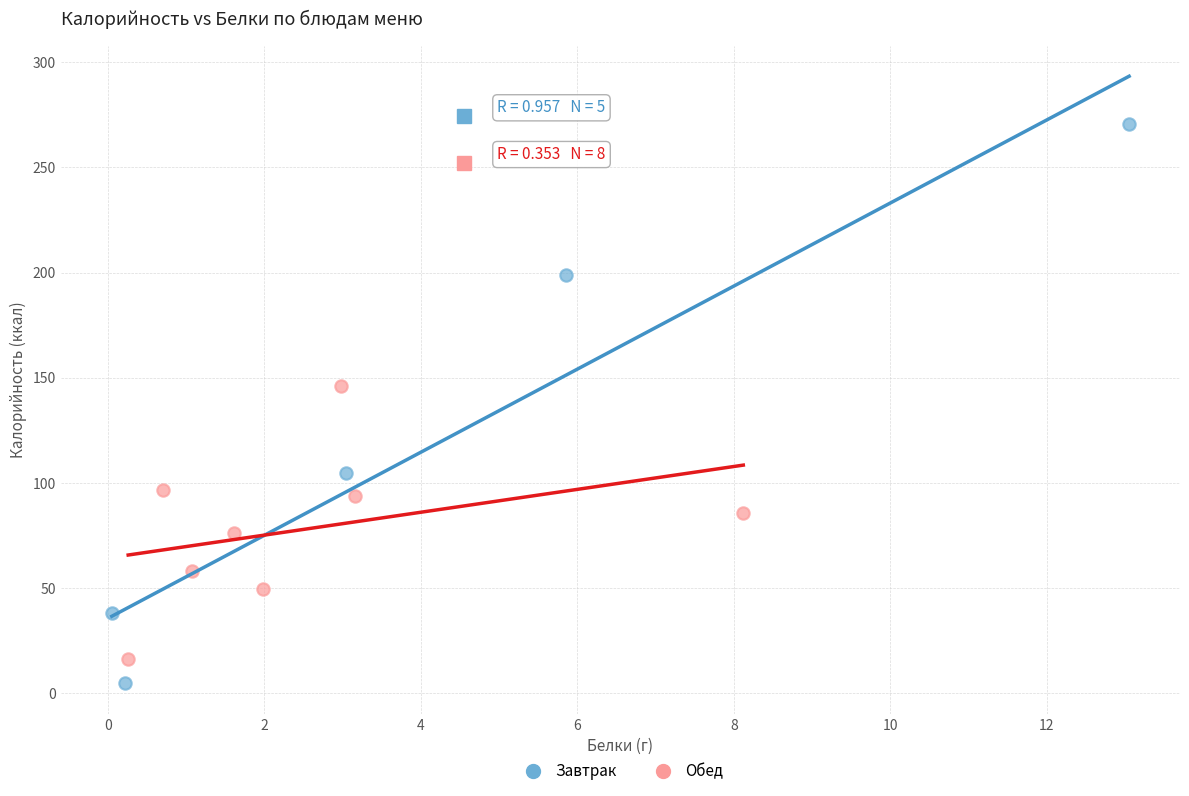

Which series reaches the maximum Y coordinate?

Завтрак